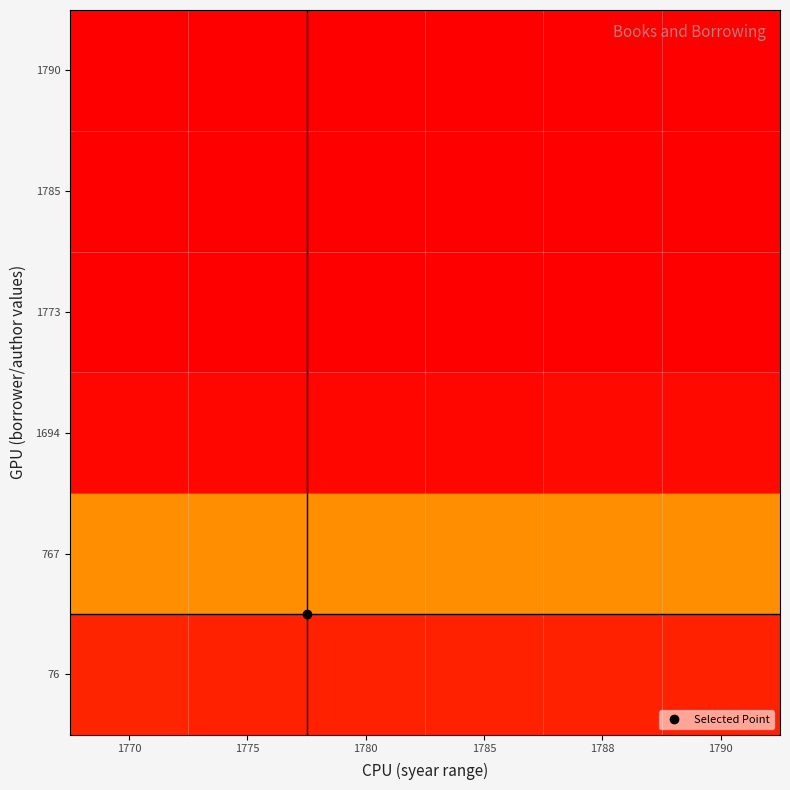

What is the difference between the highest and lowest values at 1775?

0.9